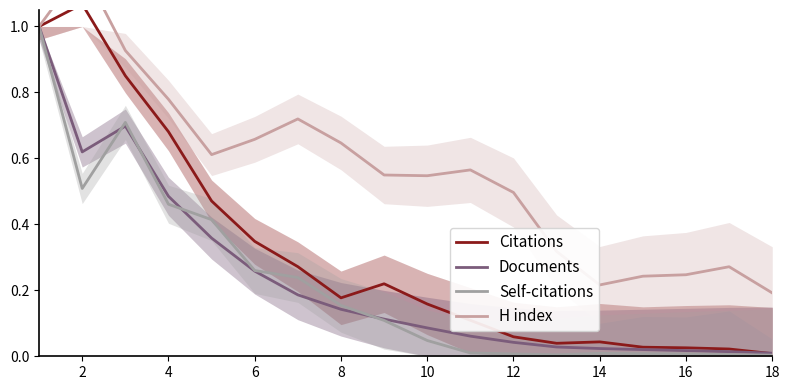

Which series has the largest total across all categories?

H index